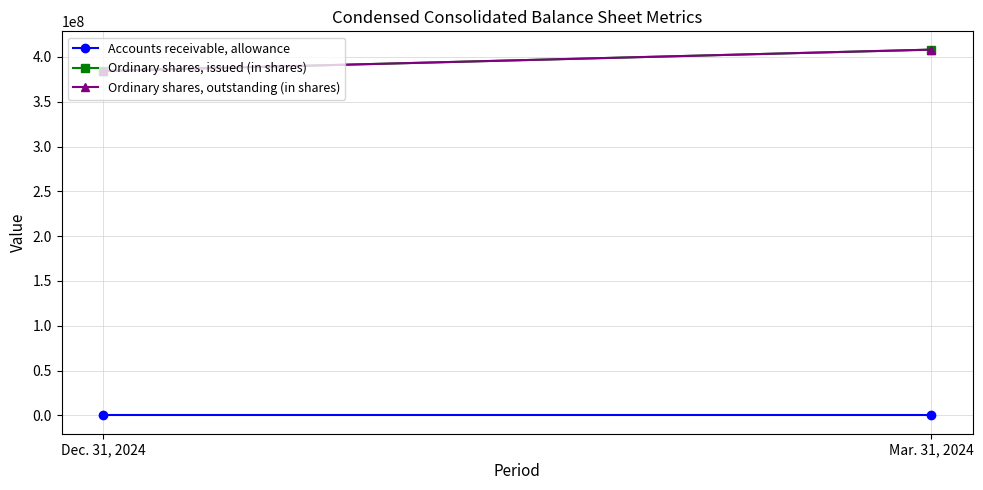

Reading left to right, transcribe all the data shown in this chart.

Accounts receivable, allowance: Dec. 31, 2024=9	Mar. 31, 2024=12
Ordinary shares, issued (in shares): Dec. 31, 2024=384327094	Mar. 31, 2024=408101772
Ordinary shares, outstanding (in shares): Dec. 31, 2024=384327094	Mar. 31, 2024=408101772